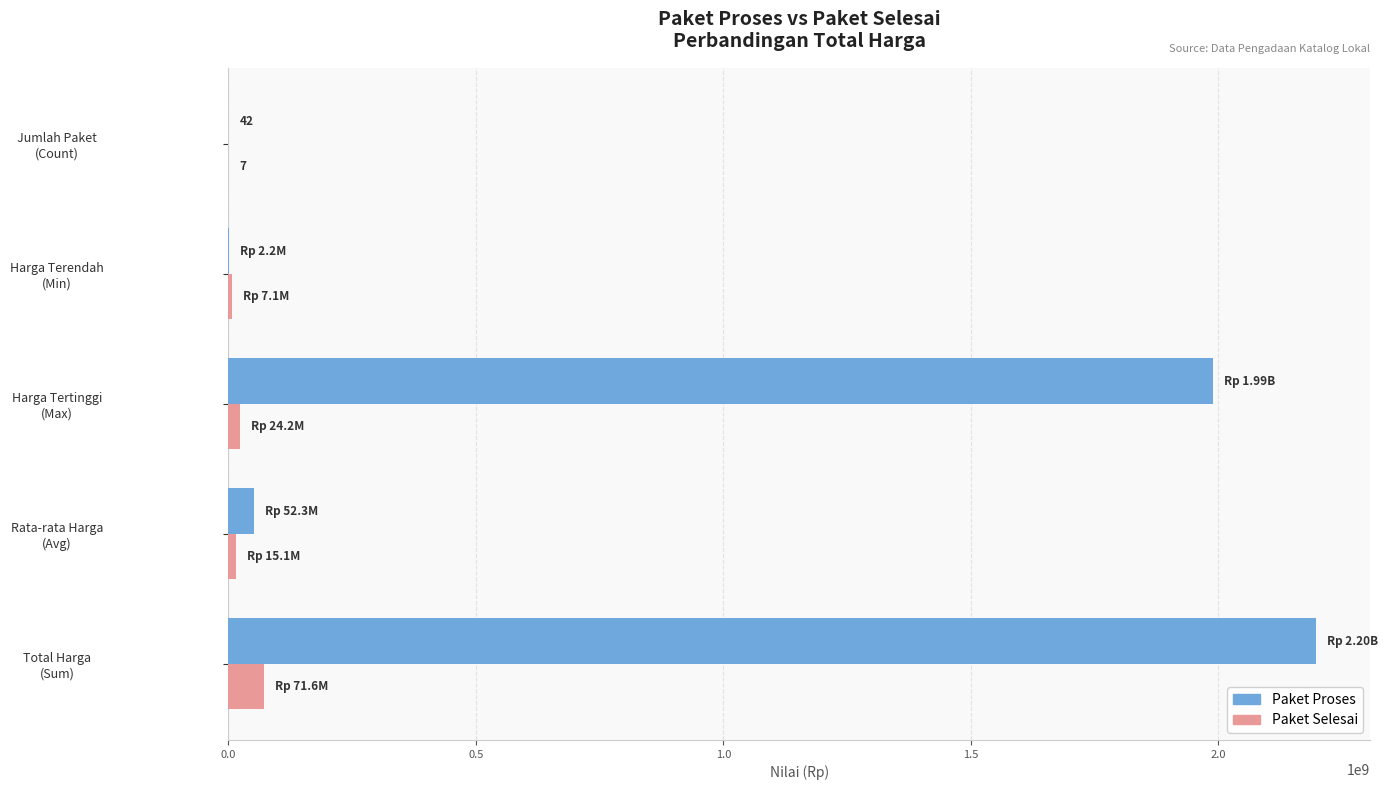

How many series are shown in this chart?

2